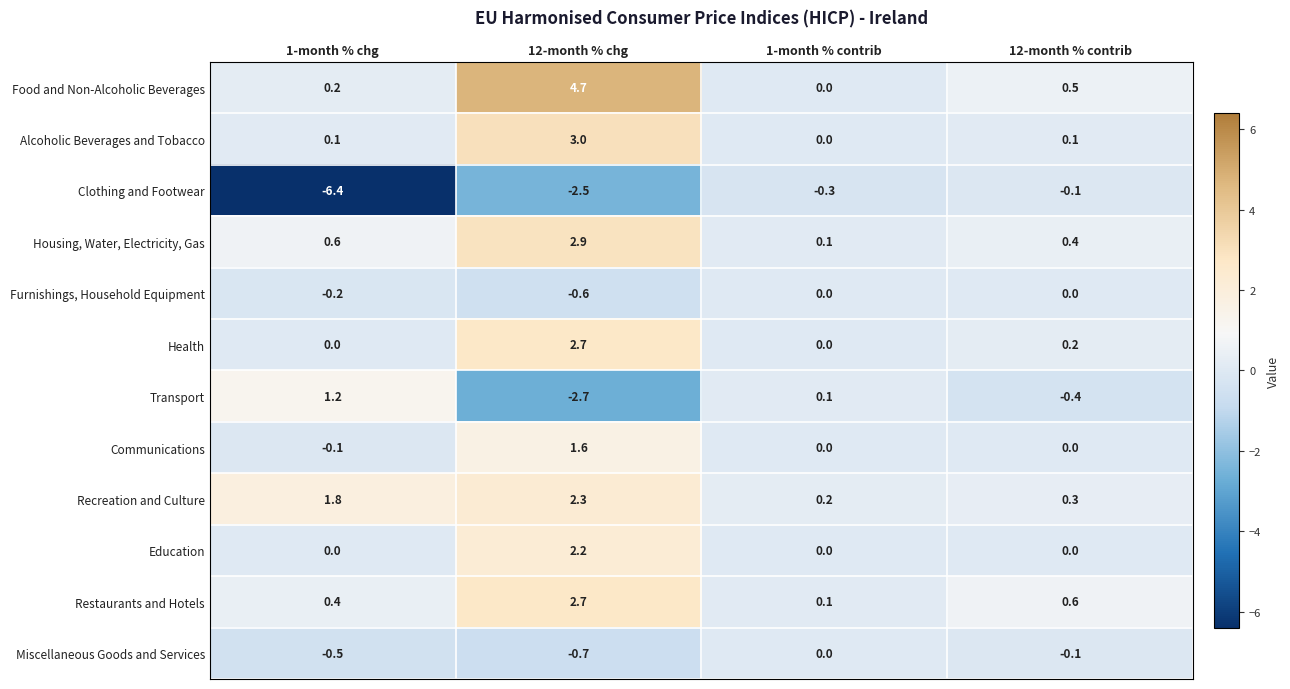

At which category is the sum across all series the highest?

12-month % chg